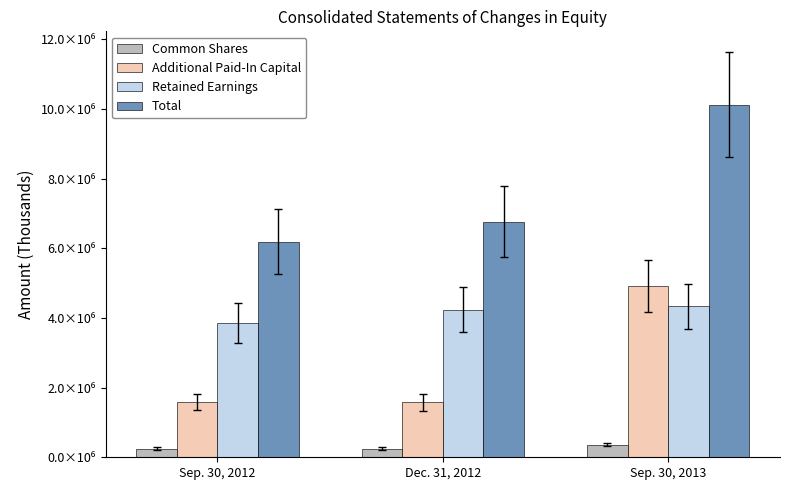

List the series in order of their overall mean, highest first.

Total, Retained Earnings, Additional Paid-In Capital, Common Shares